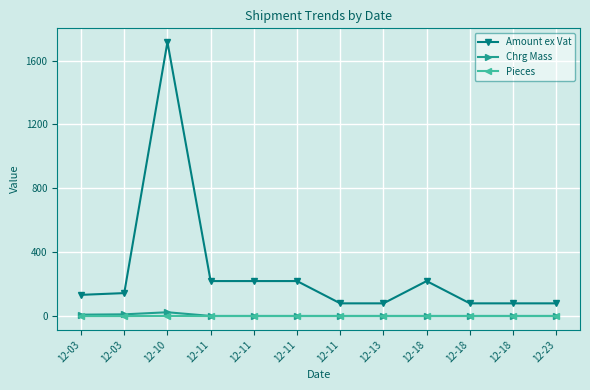

How many distinct data groups are displayed?

3